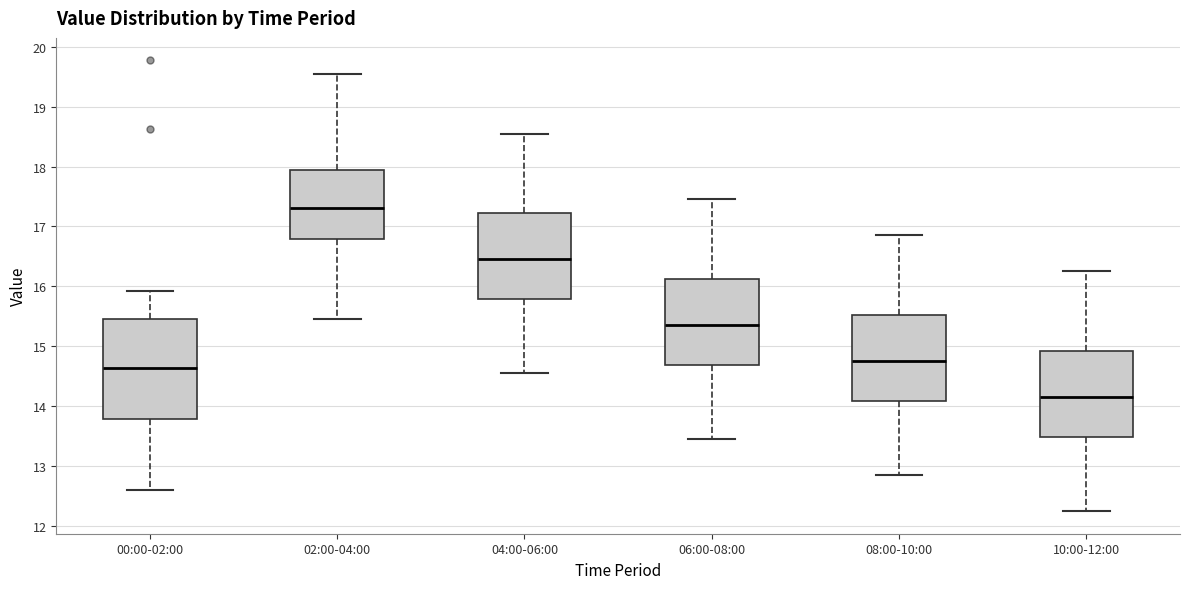

Which box is the tallest, from its lower edge to its upper edge?

00:00-02:00